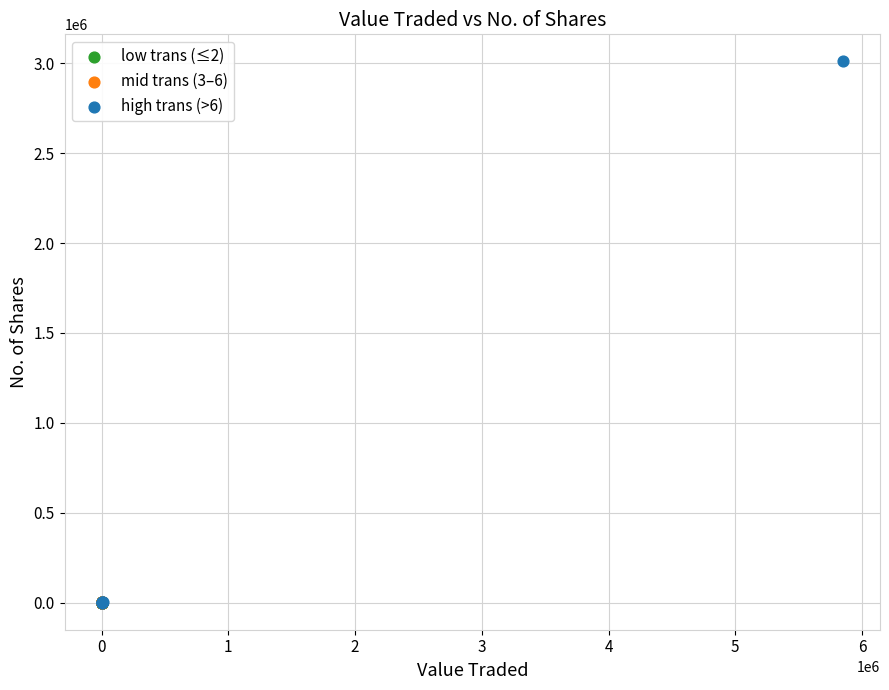

What are all the series names shown in the legend?

low trans (≤2), mid trans (3–6), high trans (>6)